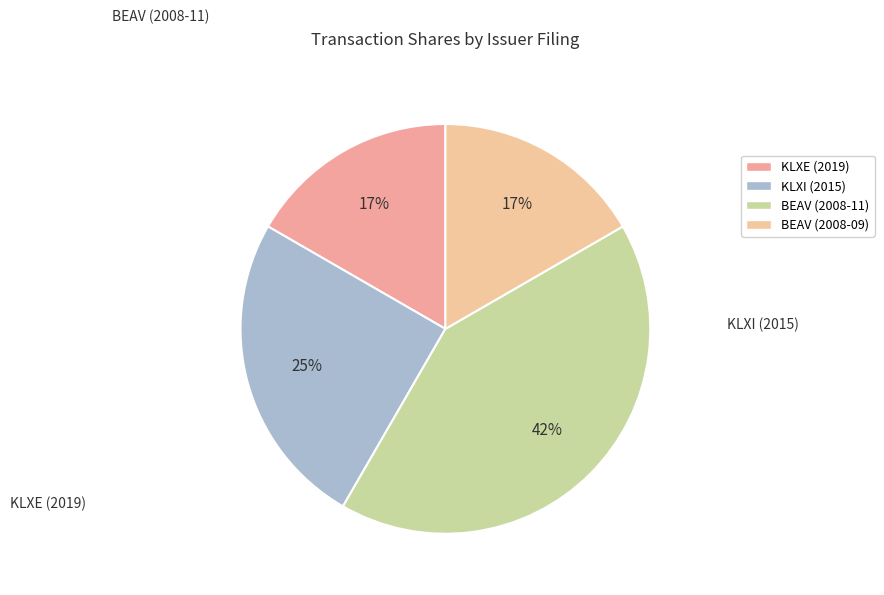

How much of the chart is everything except BEAV (2008-11)?

58.3%